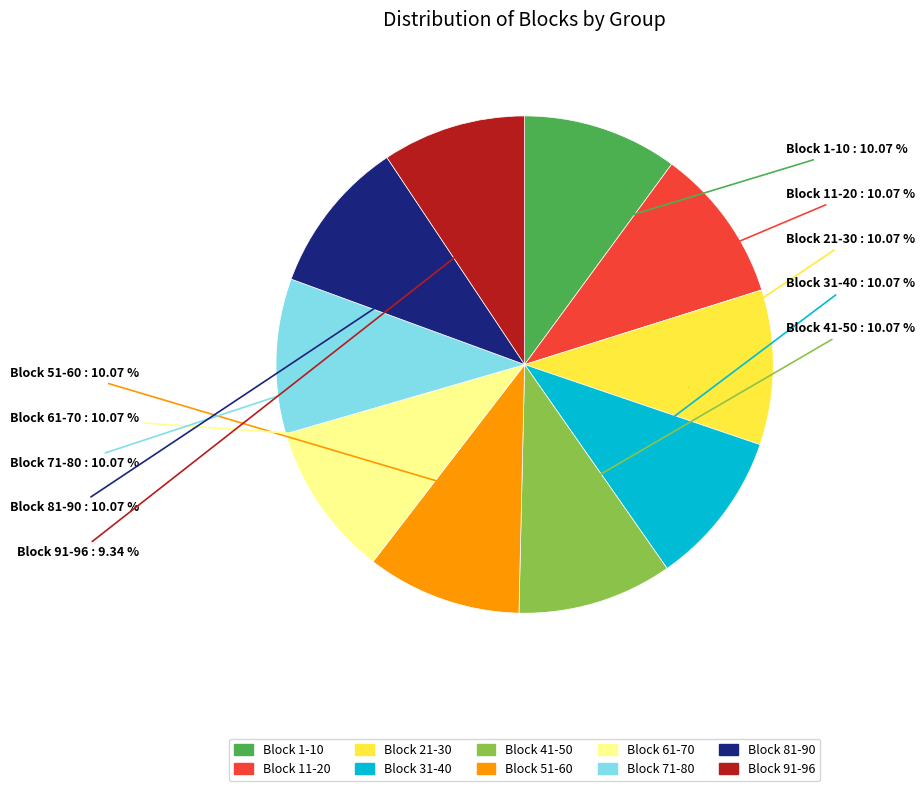

Does any single category account for the majority?

No